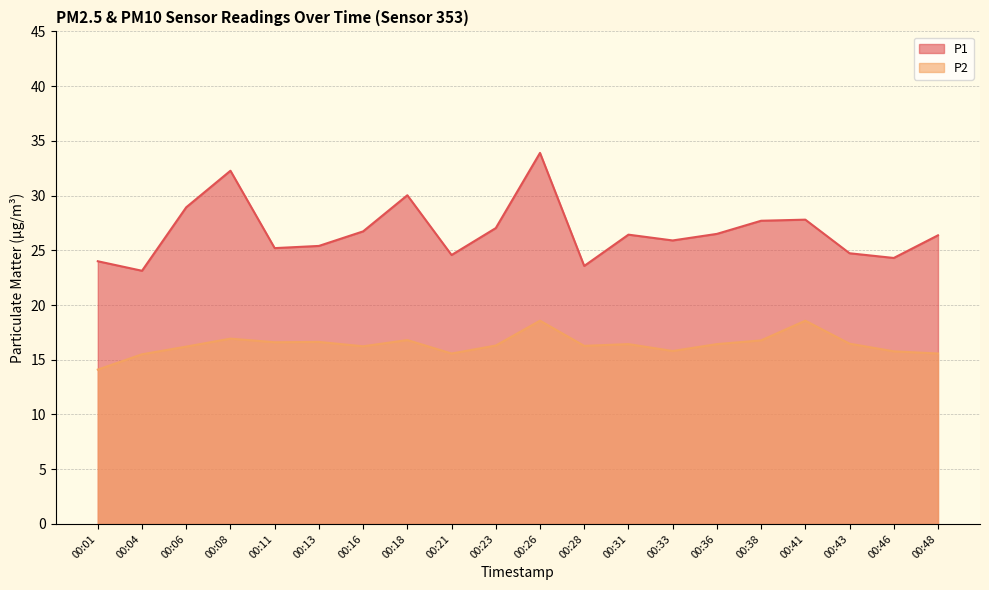

Reading right to left, transcribe all the data shown in this chart.

P1: 26.4	24.3	24.7	27.8	27.7	26.5	25.9	26.4	23.6	33.9	27.0	24.6	30.0	26.7	25.4	25.2	32.3	28.9	23.1	24.0
P2: 15.6	15.8	16.5	18.6	16.8	16.4	15.8	16.4	16.3	18.6	16.3	15.6	16.8	16.2	16.6	16.6	16.9	16.2	15.5	14.1